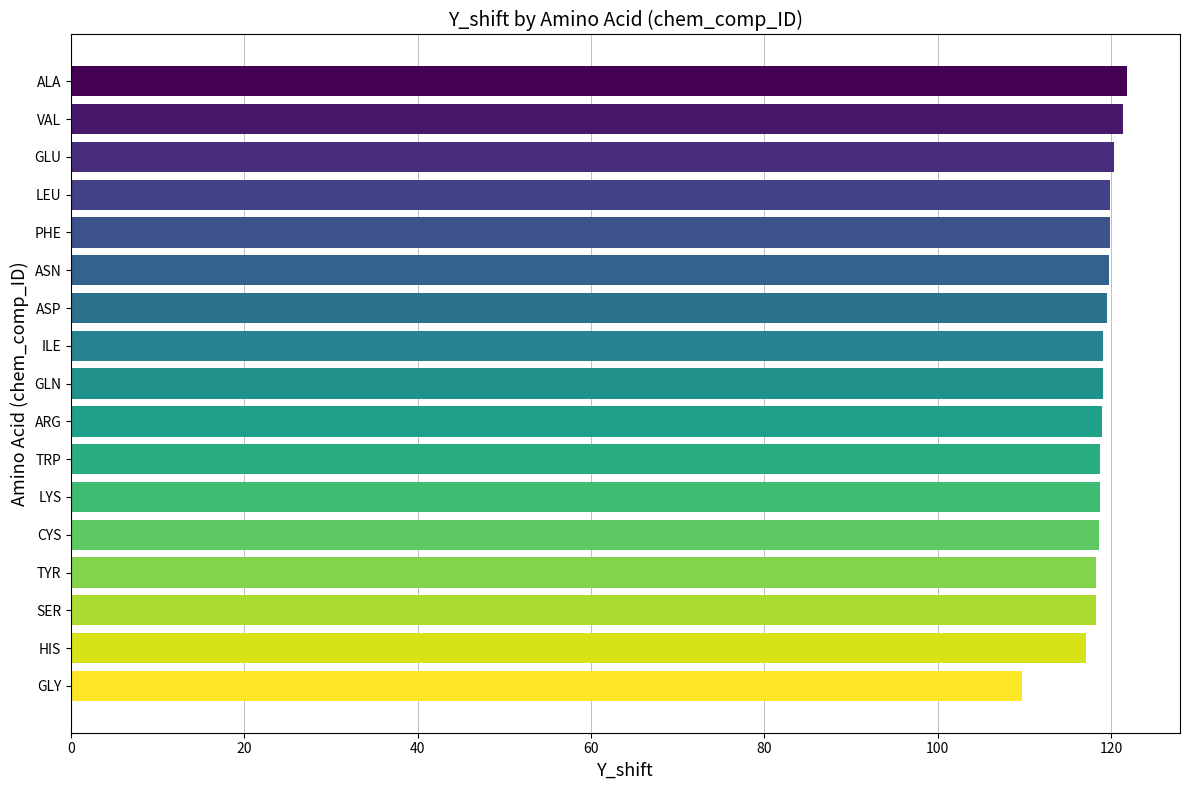

True or false: the data shows 61.1 at ARG.

False